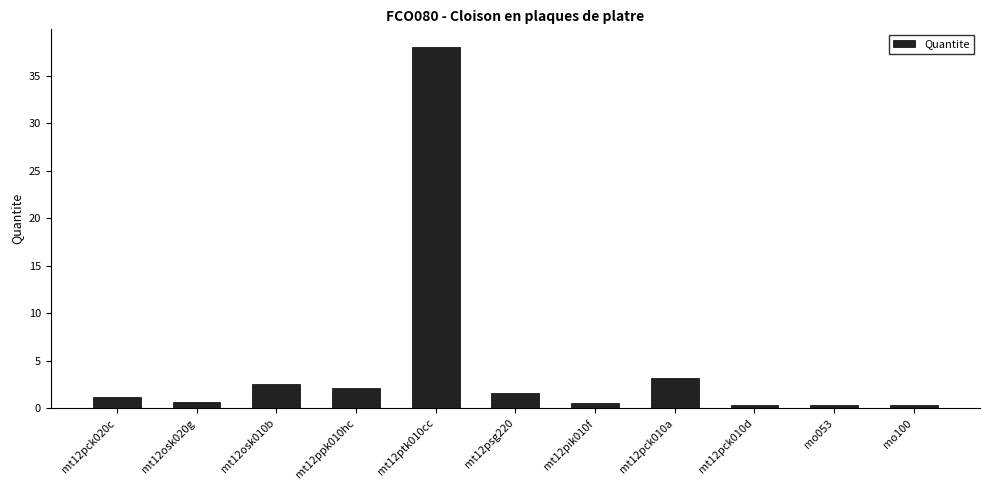

What is the difference between the second highest and minimum values?

2.9